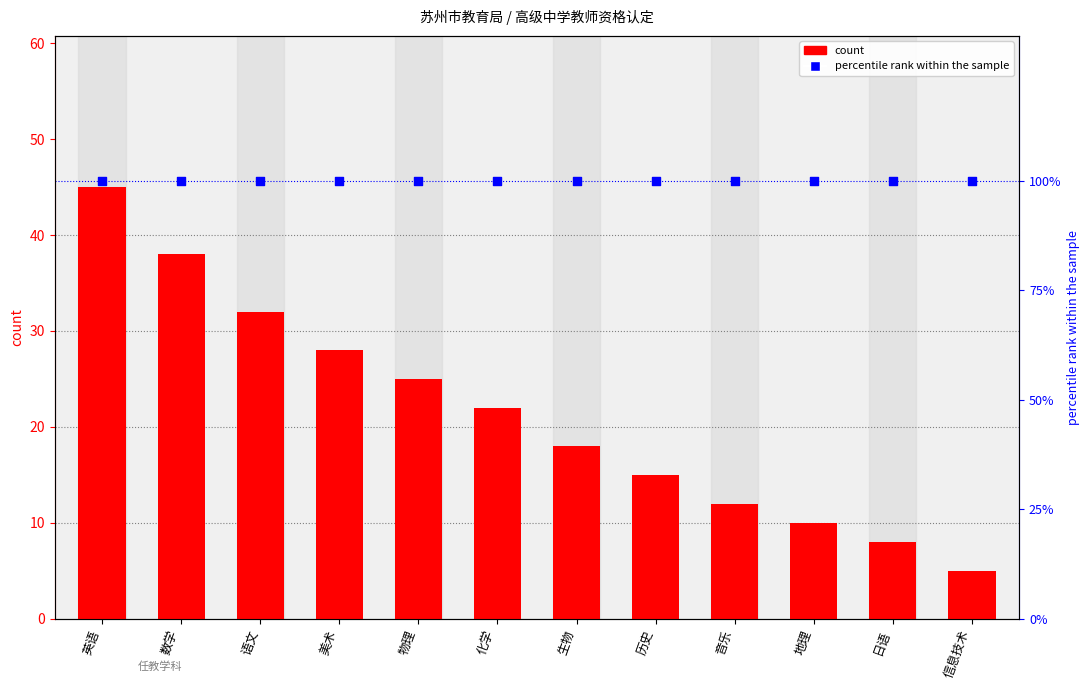

At how many categories does at least one series exceed 13?

12